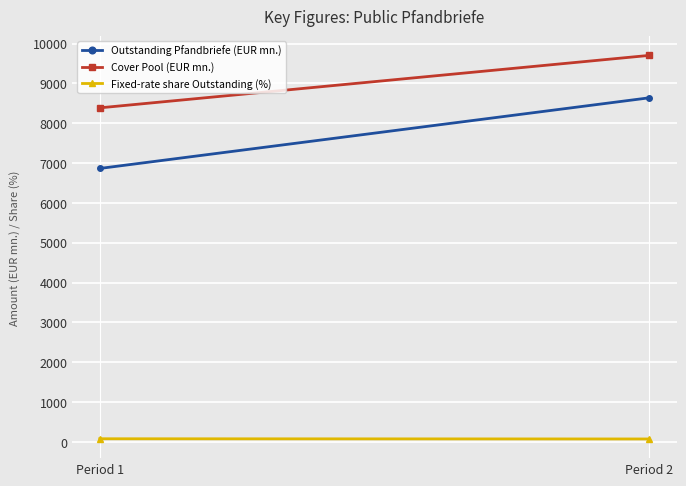

Reading left to right, transcribe all the data shown in this chart.

Outstanding Pfandbriefe (EUR mn.): 6865.0	8639.0
Cover Pool (EUR mn.): 8387.0	9704.0
Fixed-rate share Outstanding (%): 77.2	72.2